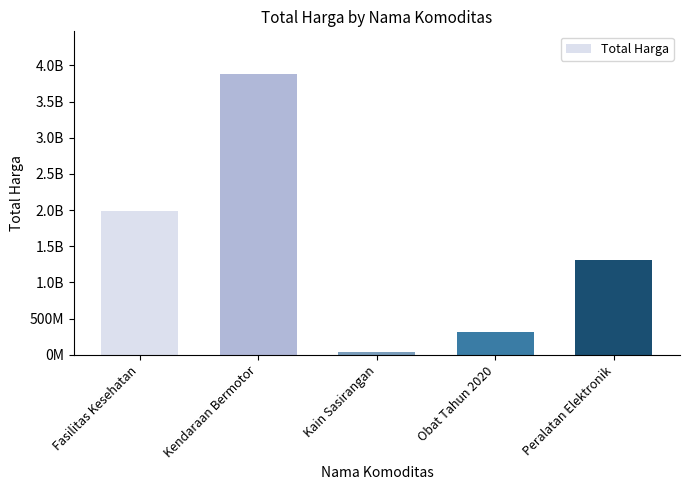

Which has a higher value, Fasilitas Kesehatan or Peralatan Elektronik?

Fasilitas Kesehatan